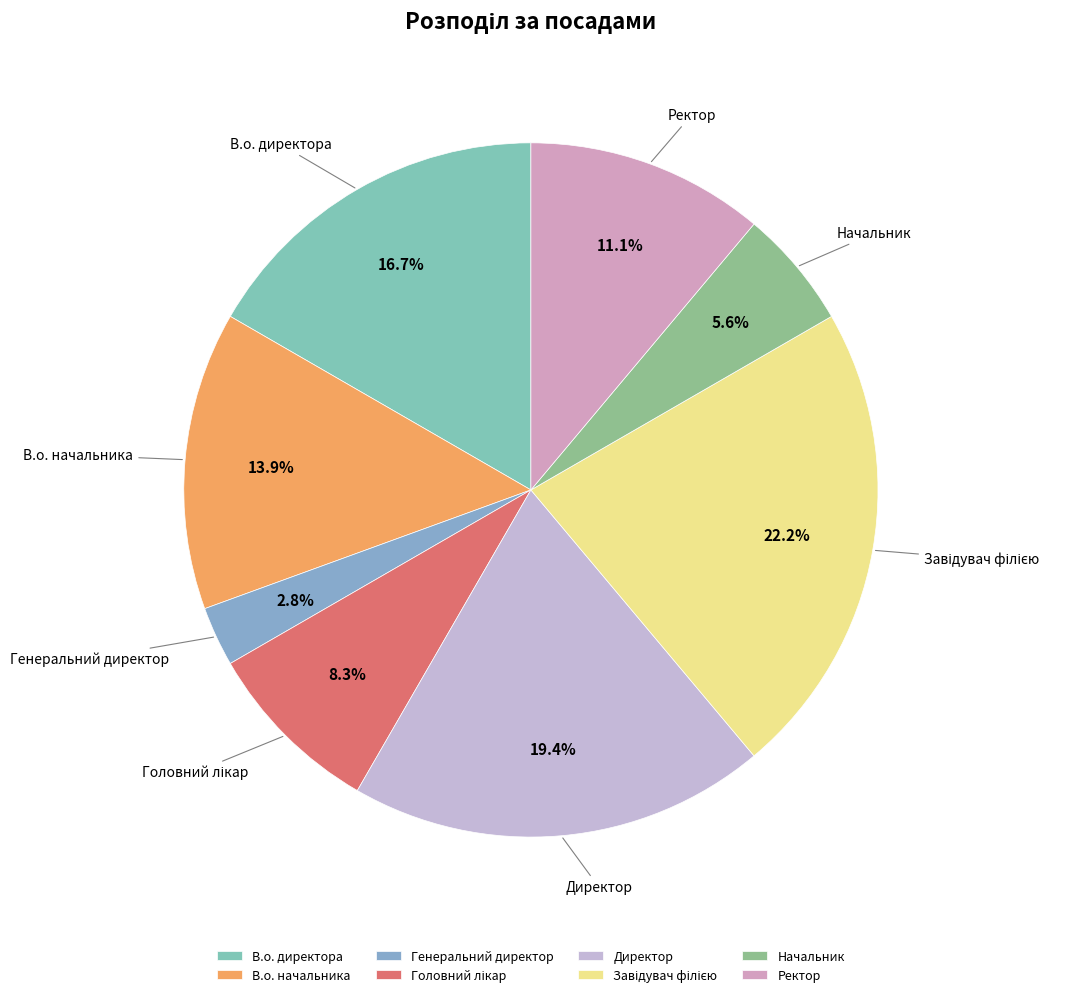

Which slice is the smallest?

Генеральний директор